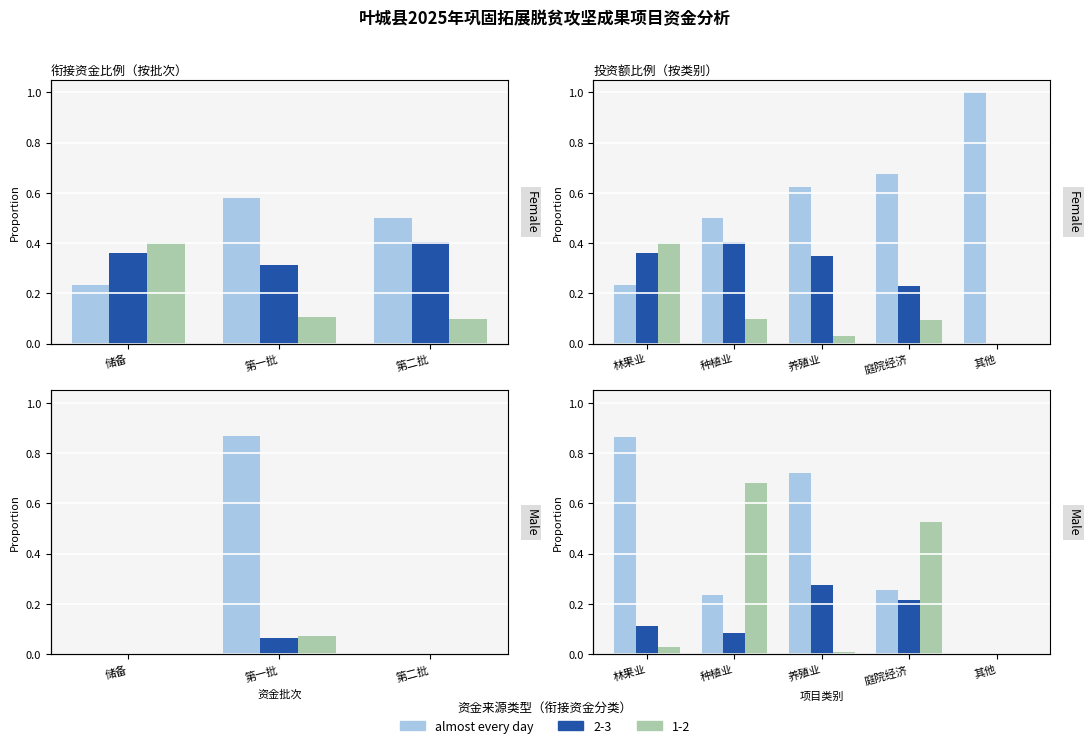

What is the average value?

0.4